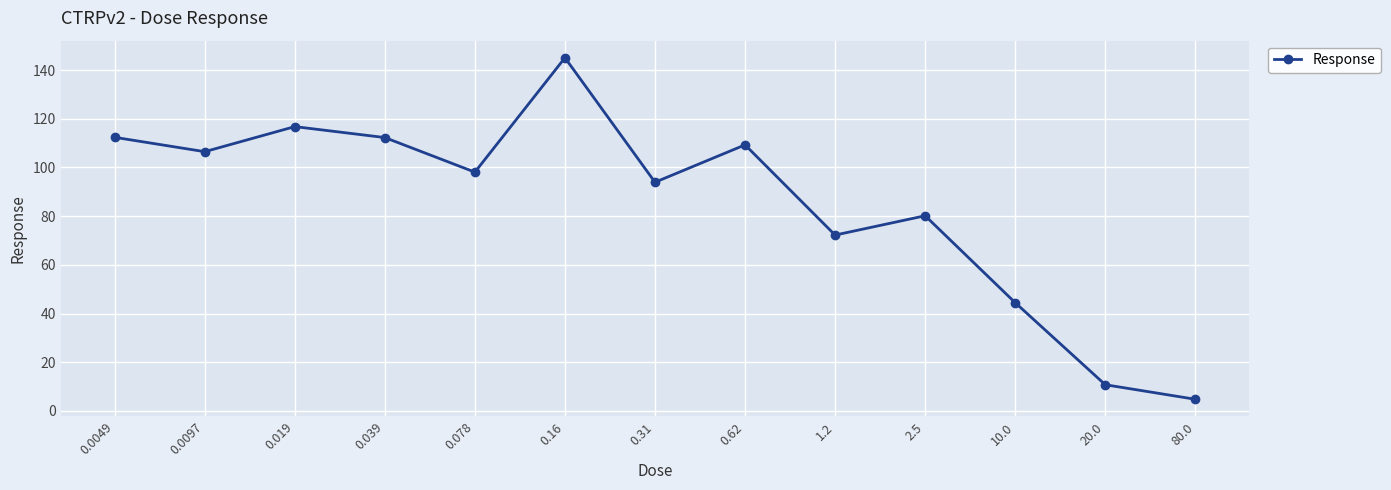

True or false: the data shows 25.8 at 0.0049.

False